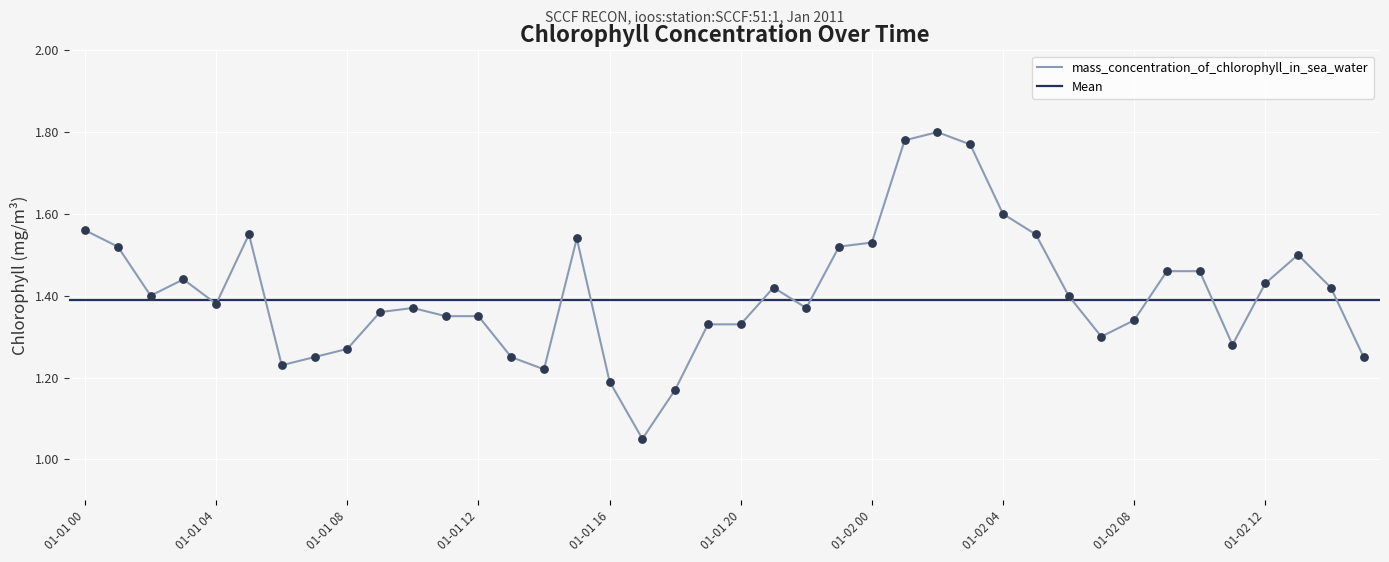

Between 2011-01-01T22 and 2011-01-01T00, which is larger?

2011-01-01T00